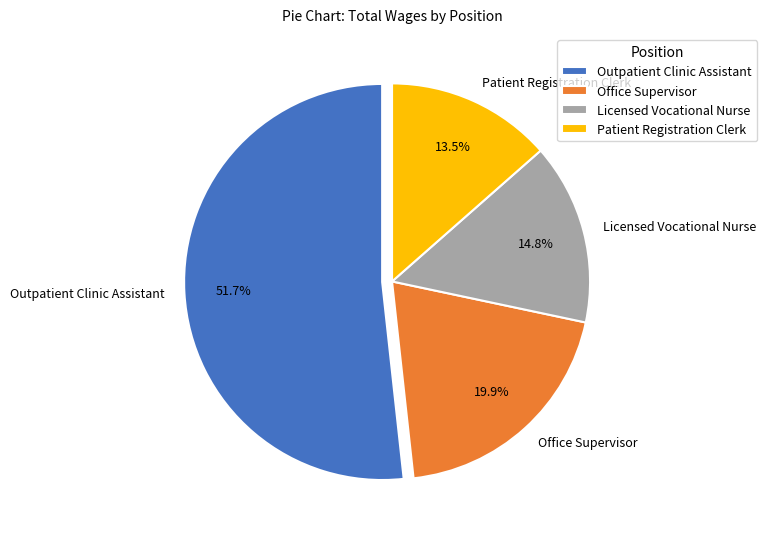

Is the sum of Licensed Vocational Nurse and Office Supervisor greater than half?

No